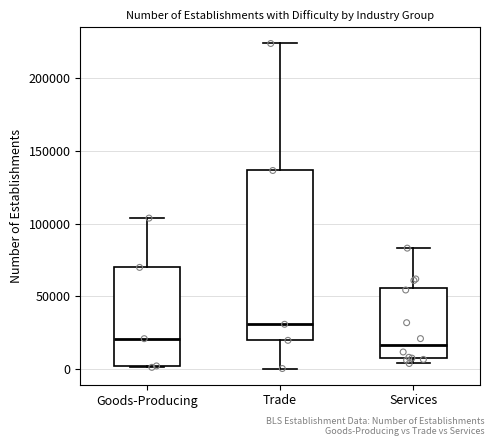

Which box's median line is the highest?

Trade